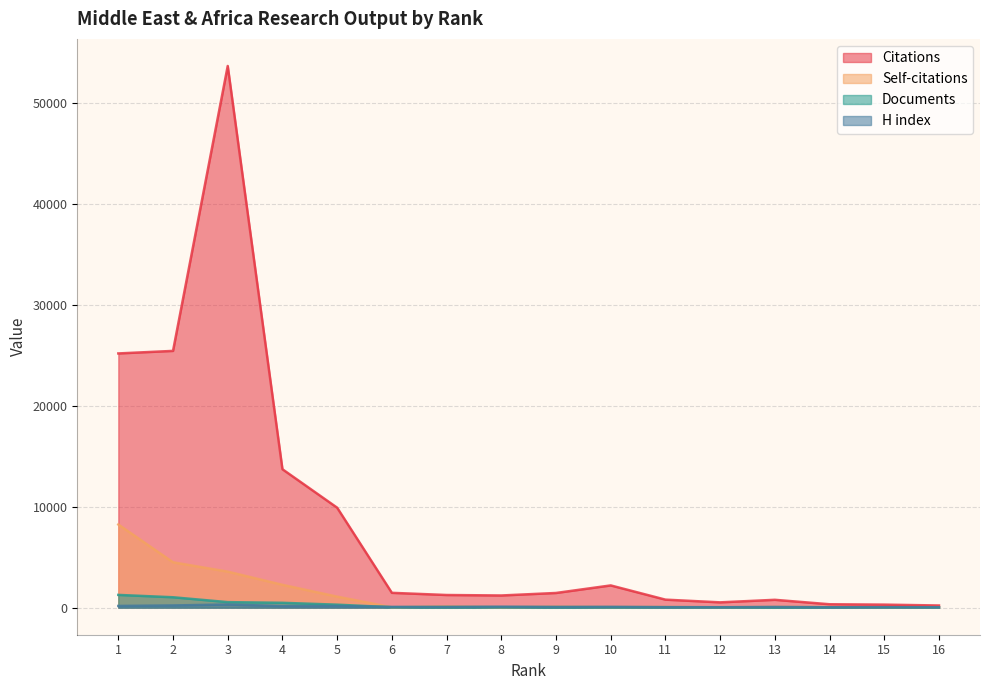

How many values in the H index series are below 82?

8